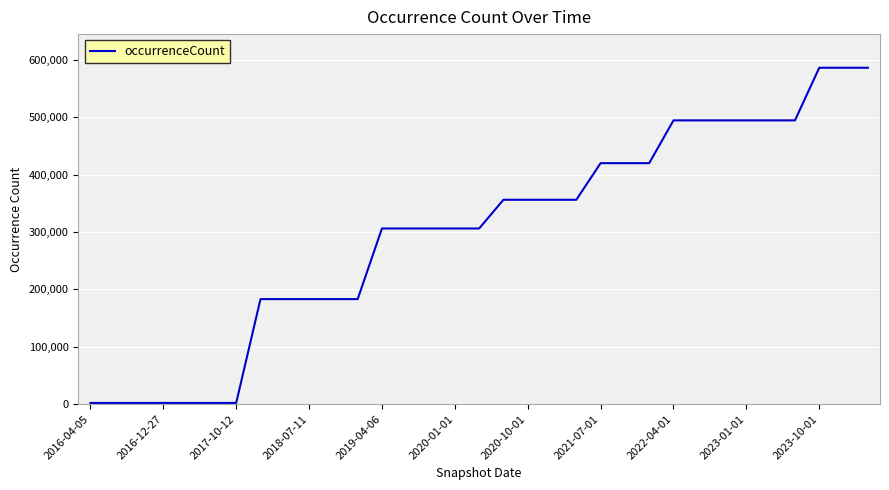

What is the difference between the maximum and minimum values?

584086